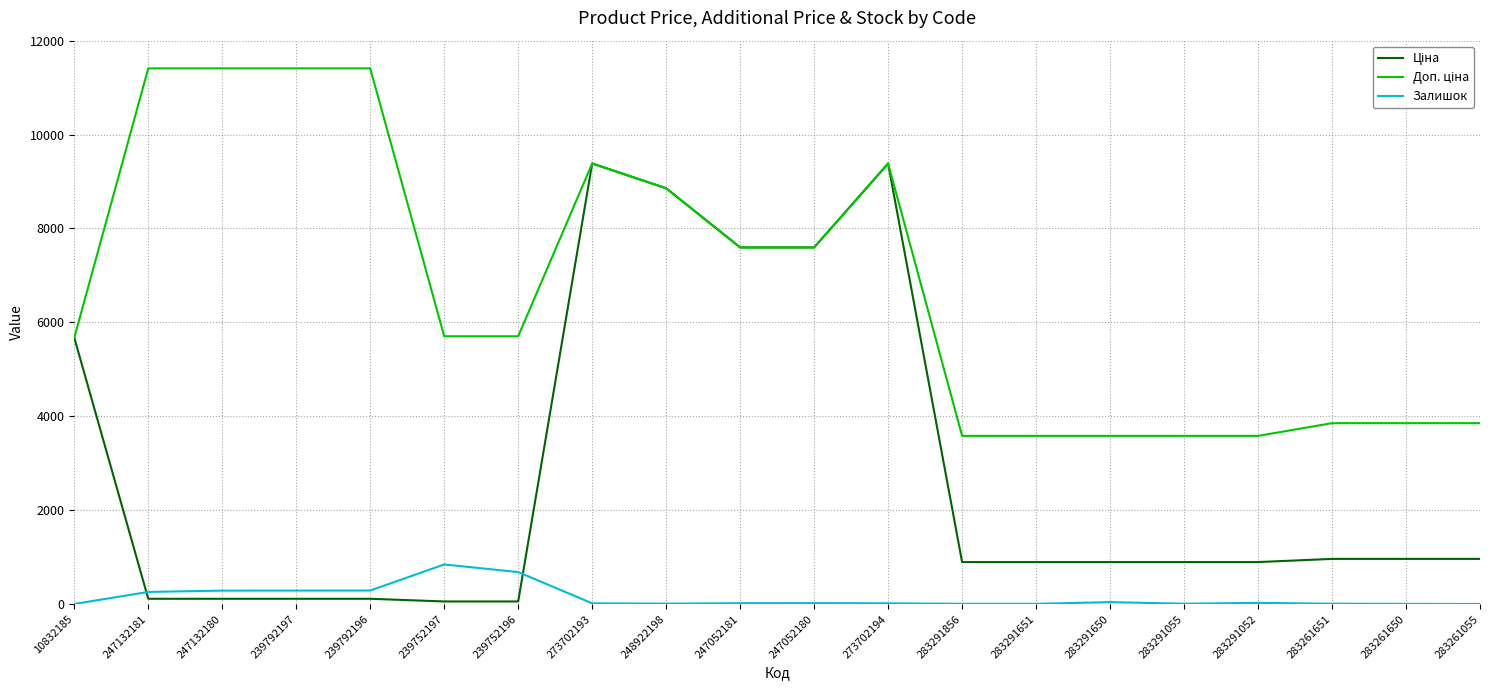

At how many categories does at least one series exceed 9876?

4